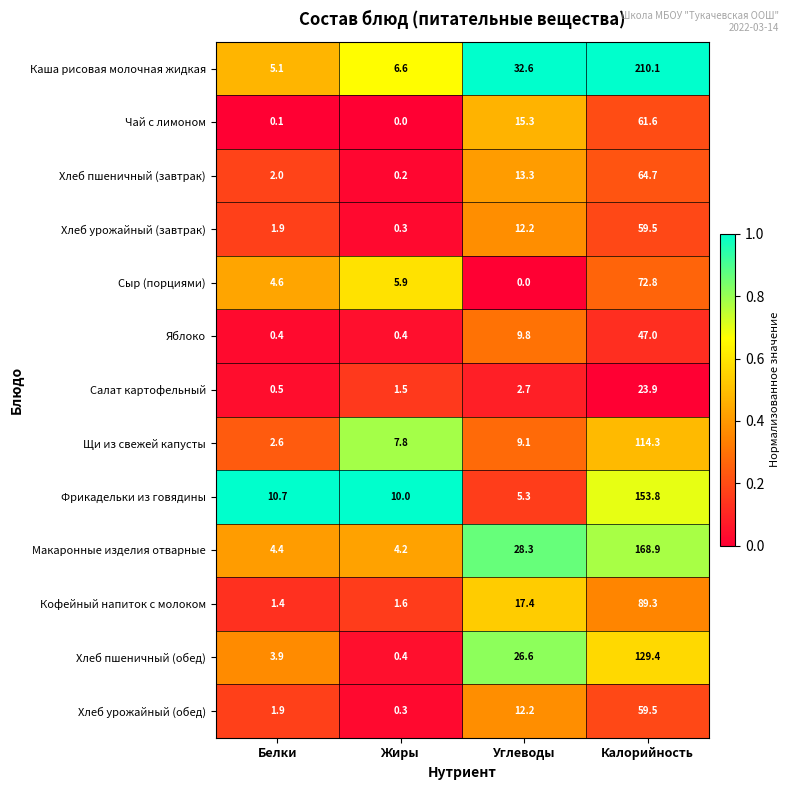

Read the Хлеб урожайный (обед) value at Калорийность.

59.5